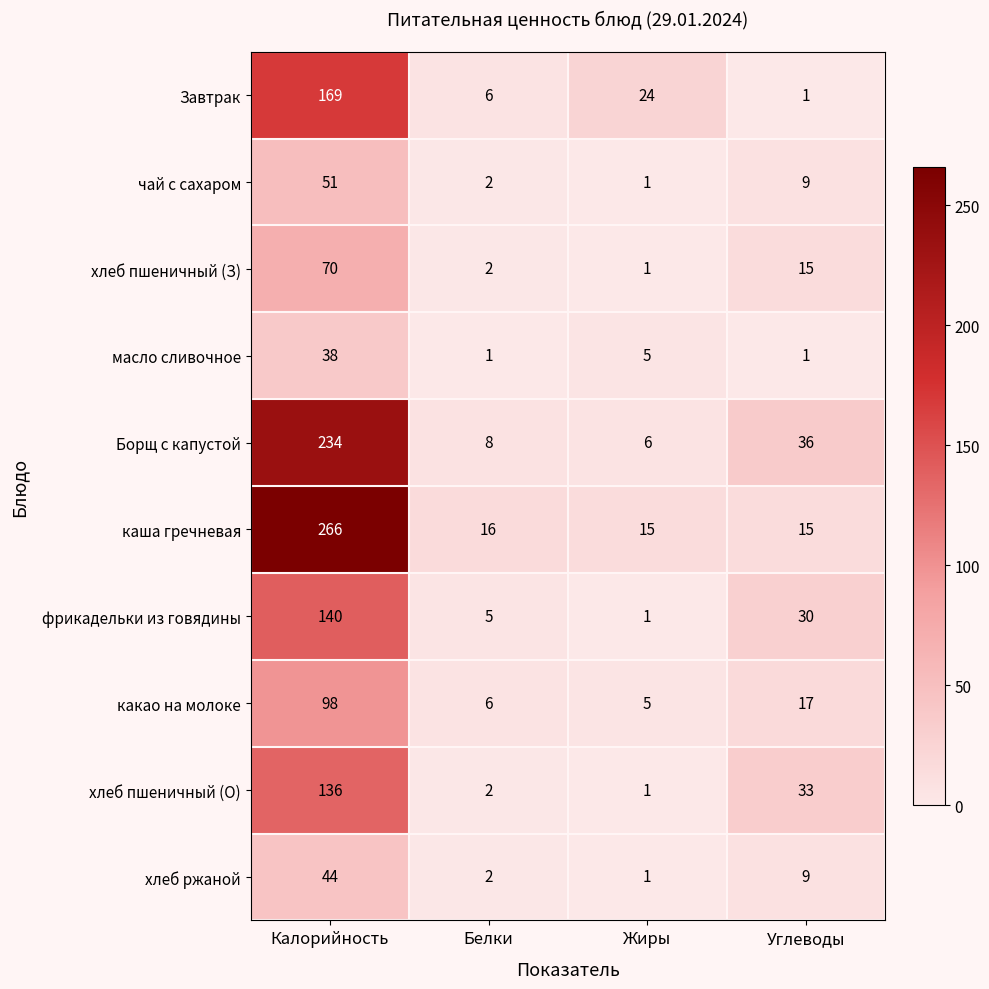

What is the average value of the фрикадельки из говядины series?

44